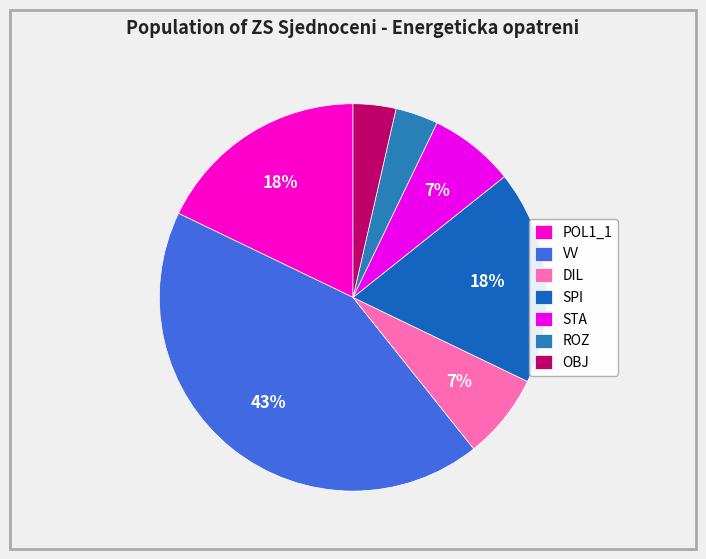

Is the sum of ROZ and SPI greater than half?

No